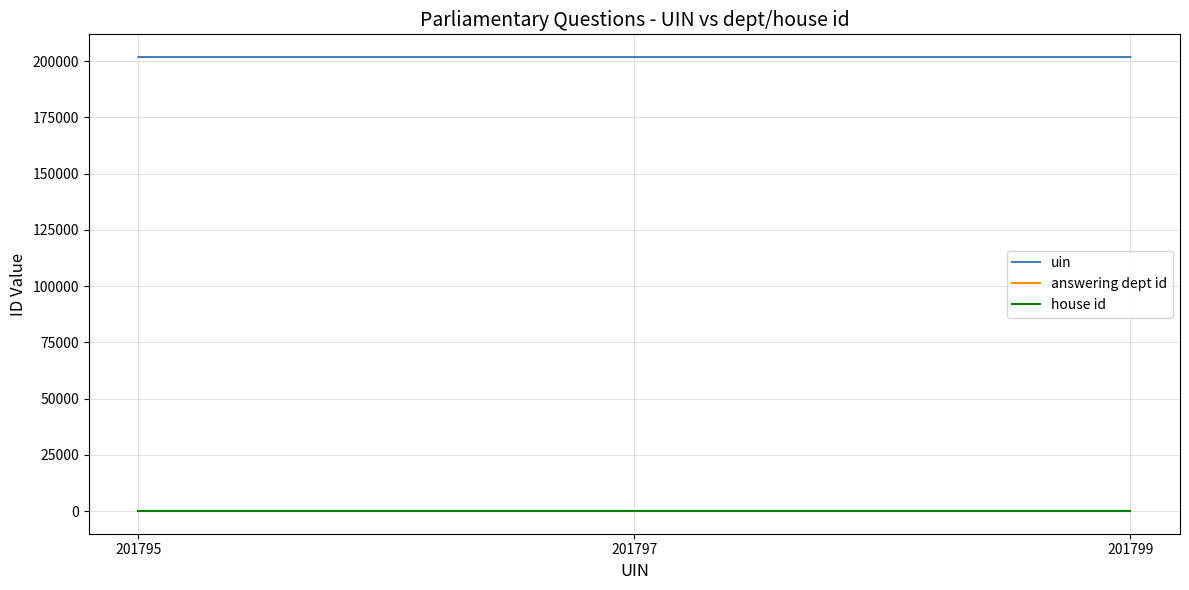

Is this an area chart (filled region under the line)?

No